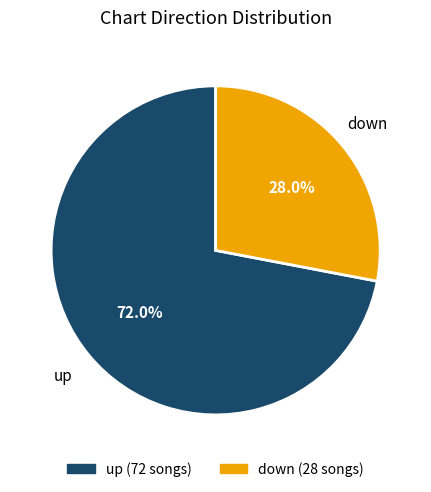

What is the smallest slice in the pie chart?

down